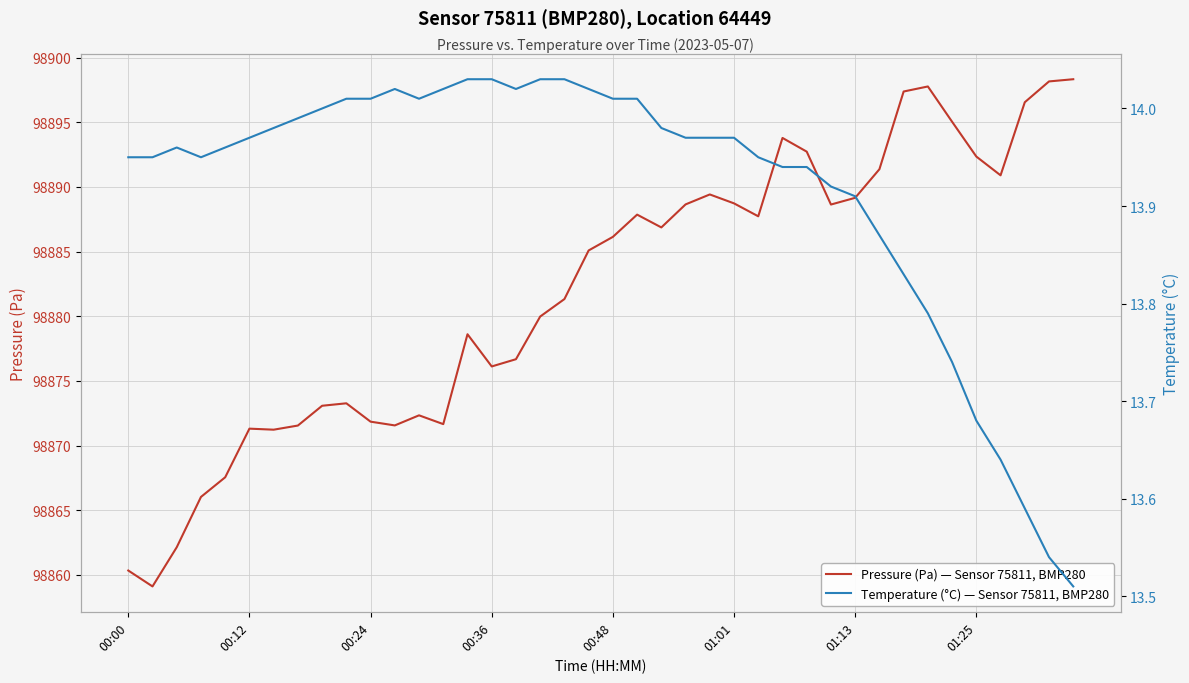

What is the spread (max minus min) of values at 37?

98883.0